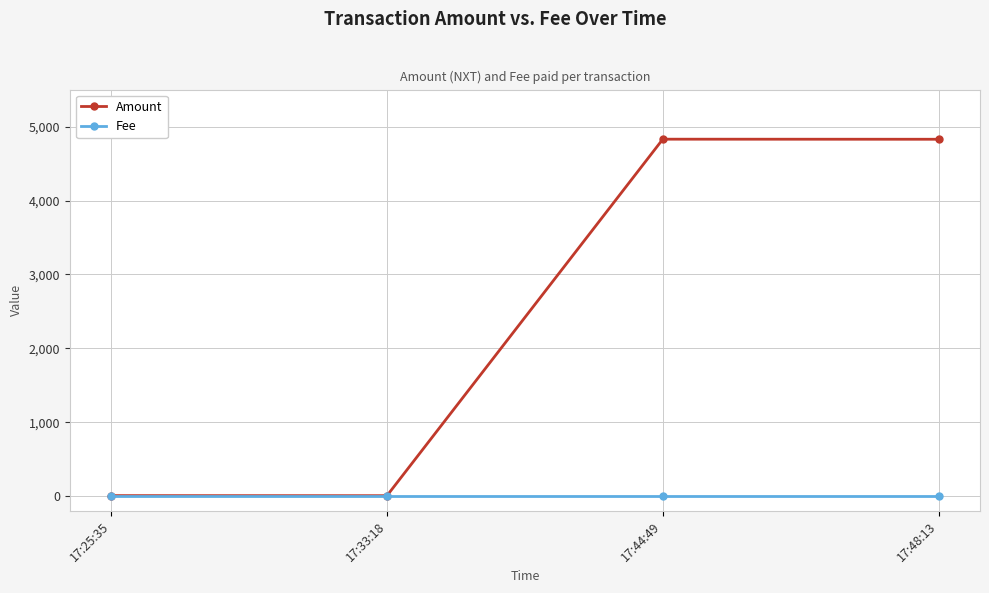

True or false: Amount has more than 2 points higher than both neighbors.

False